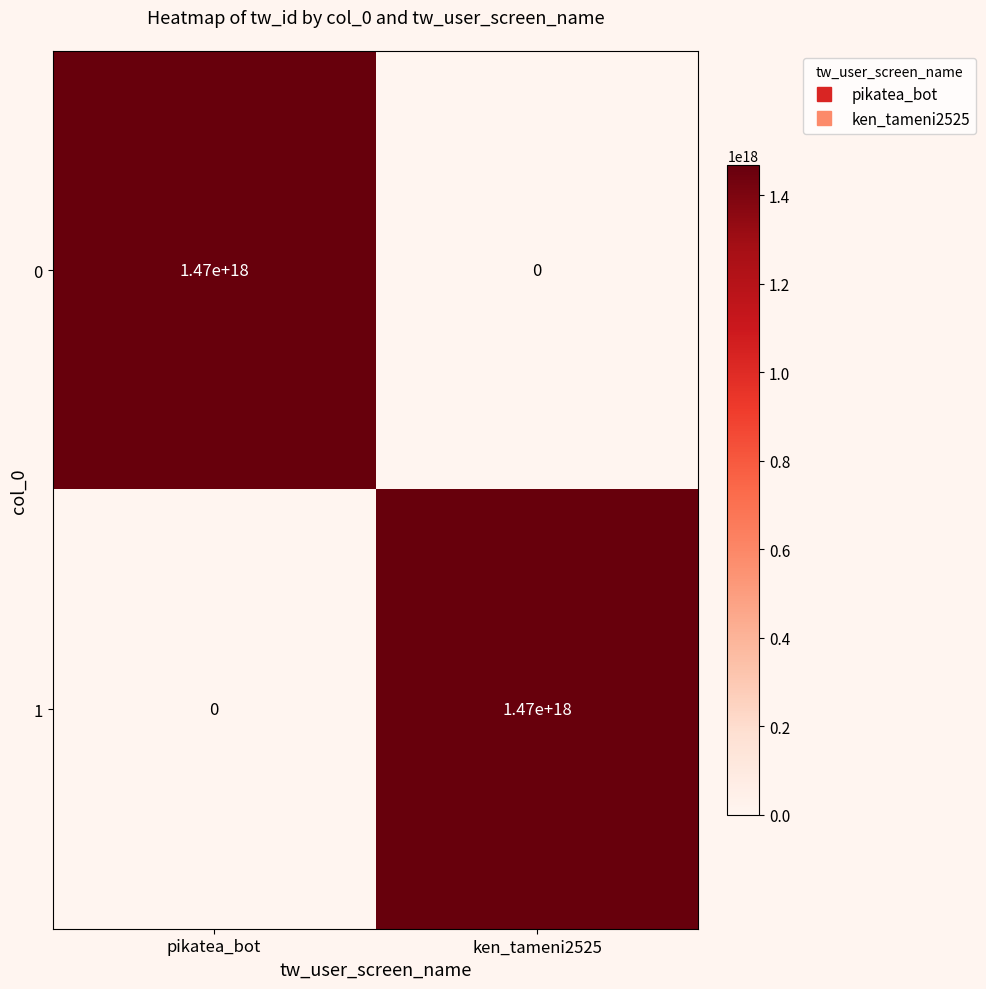

Which category has the lowest value in the 1 series?

pikatea_bot